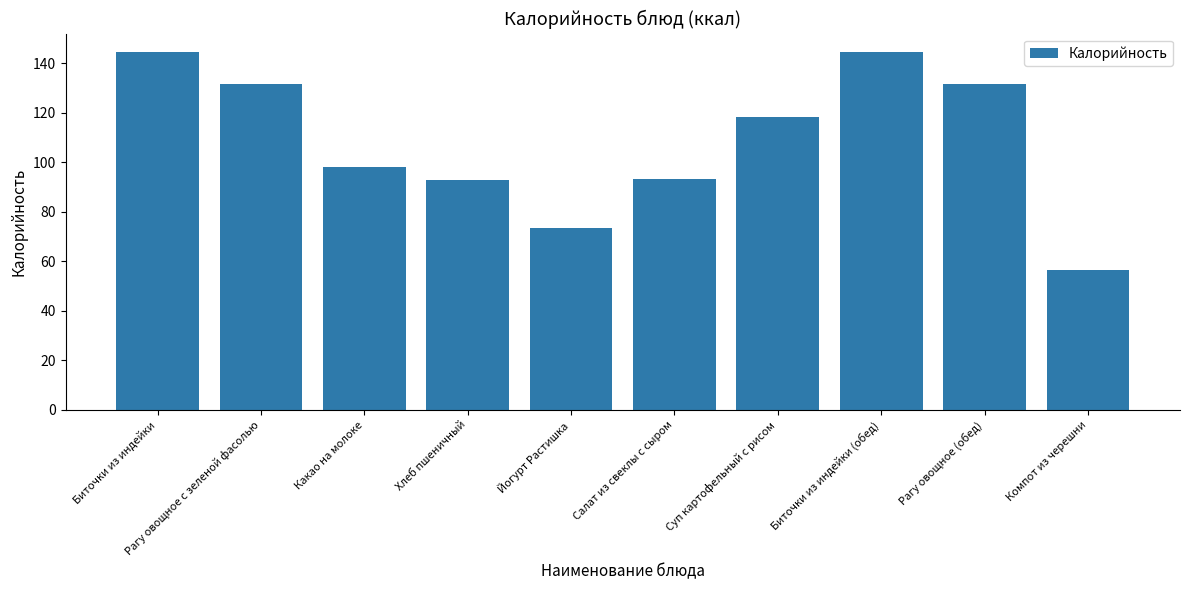

What is the label of the 7th bar from the right?

Хлеб пшеничный